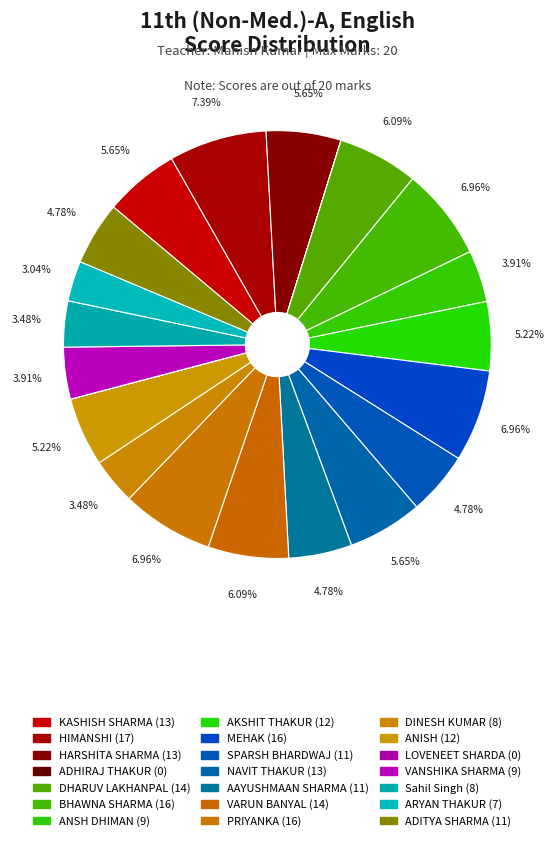

Combined, what portion of the pie is KASHISH SHARMA and ADHIRAJ THAKUR?

5.7%